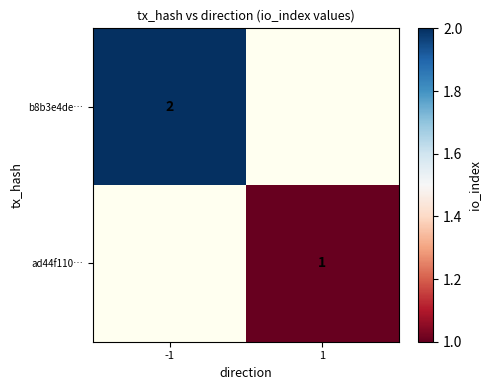

Is it true that b8b3e4de… equals 2.7 at -1?

False